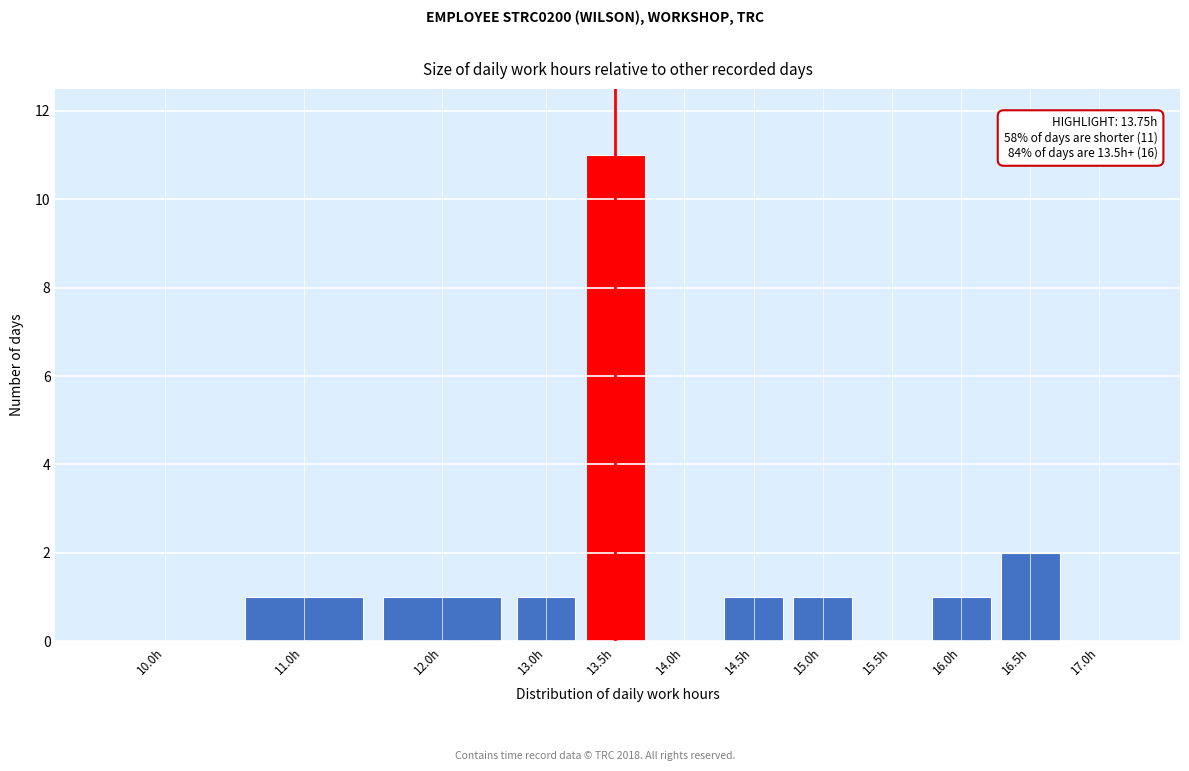

Reading left to right, extract all data points from this chart.

10.0h=0	11.0h=1	12.0h=1	13.0h=1	13.5h=11	14.0h=0	14.5h=1	15.0h=1	15.5h=0	16.0h=1	16.5h=2	17.0h=0